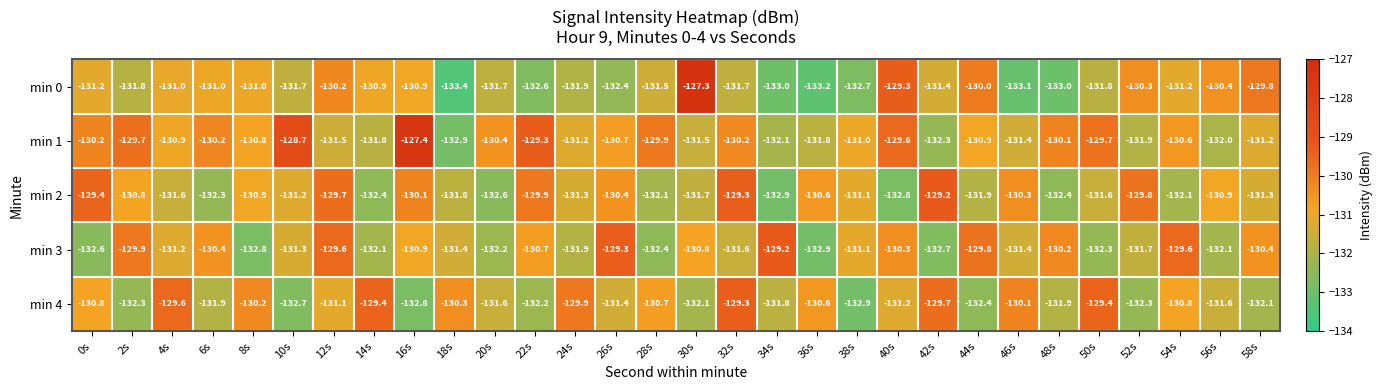

Which category has the lowest value across all series?

18s